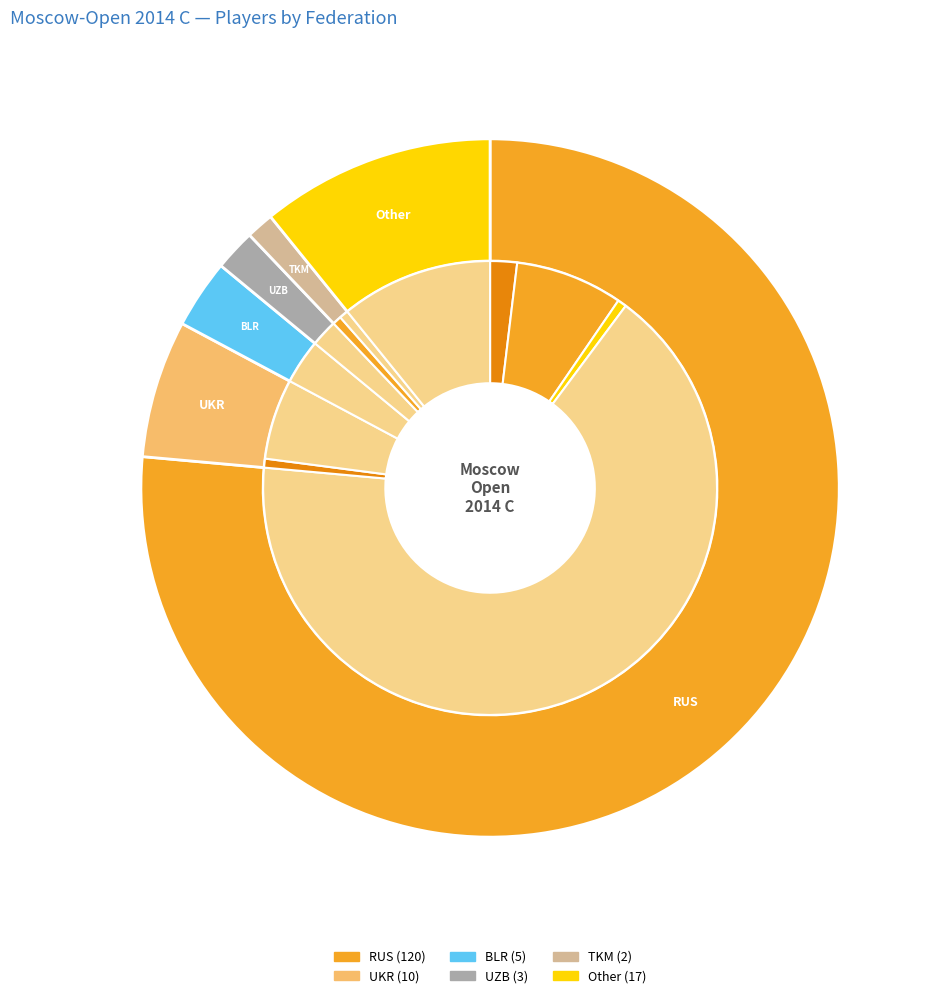

Is RUS the majority of the pie?

Yes